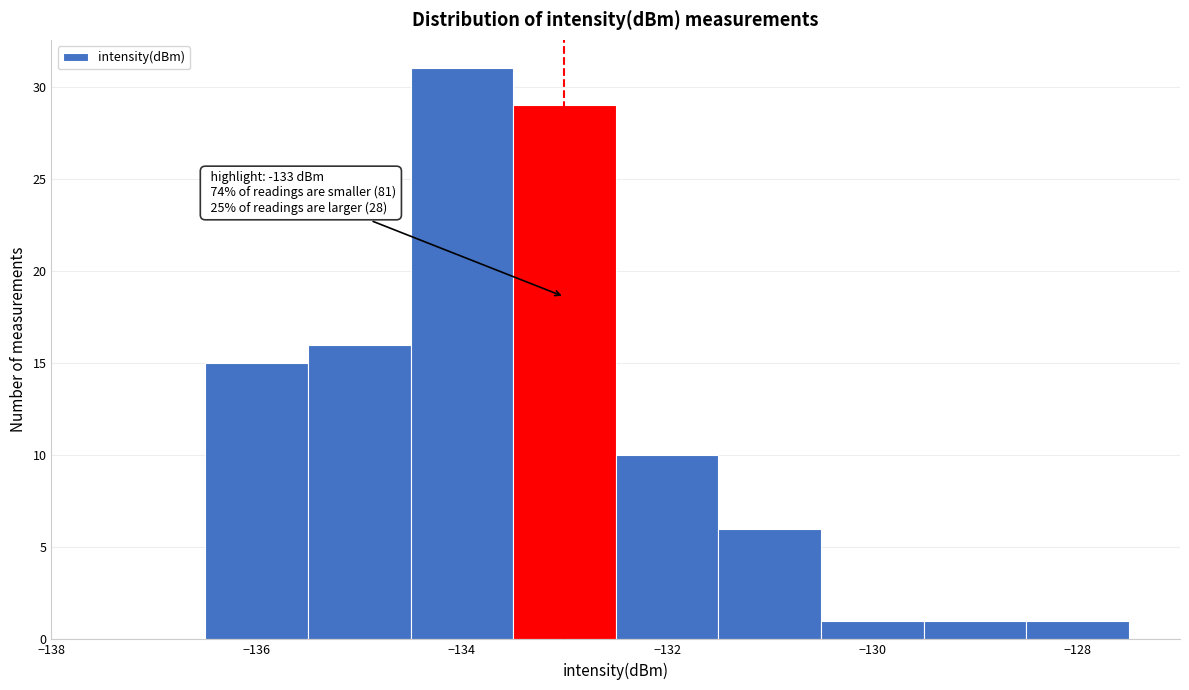

Over which range of the x-axis is the bar tallest?

-134.5 to -133.5